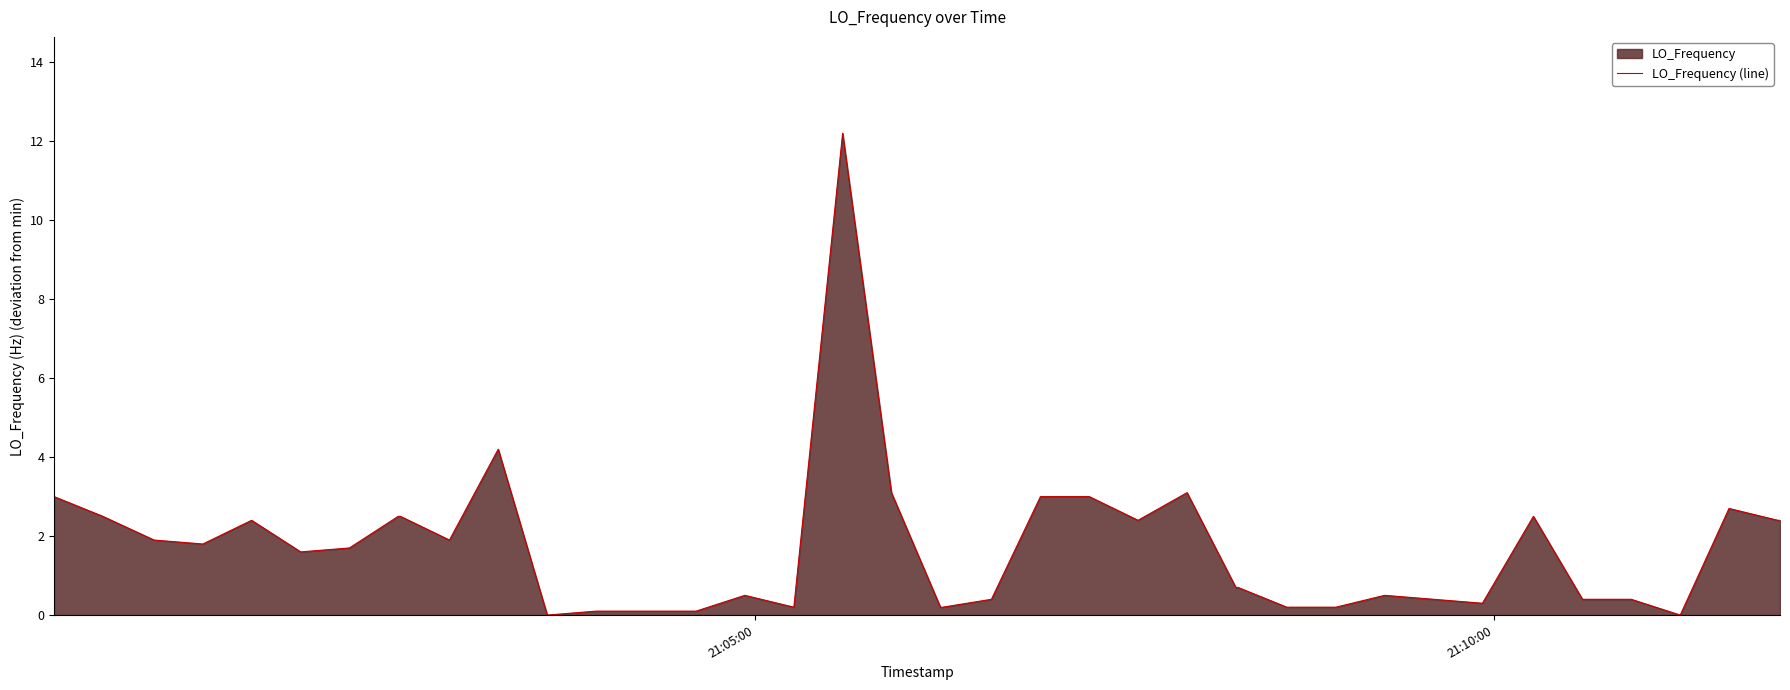

What is the difference between the maximum and minimum values?

12.2